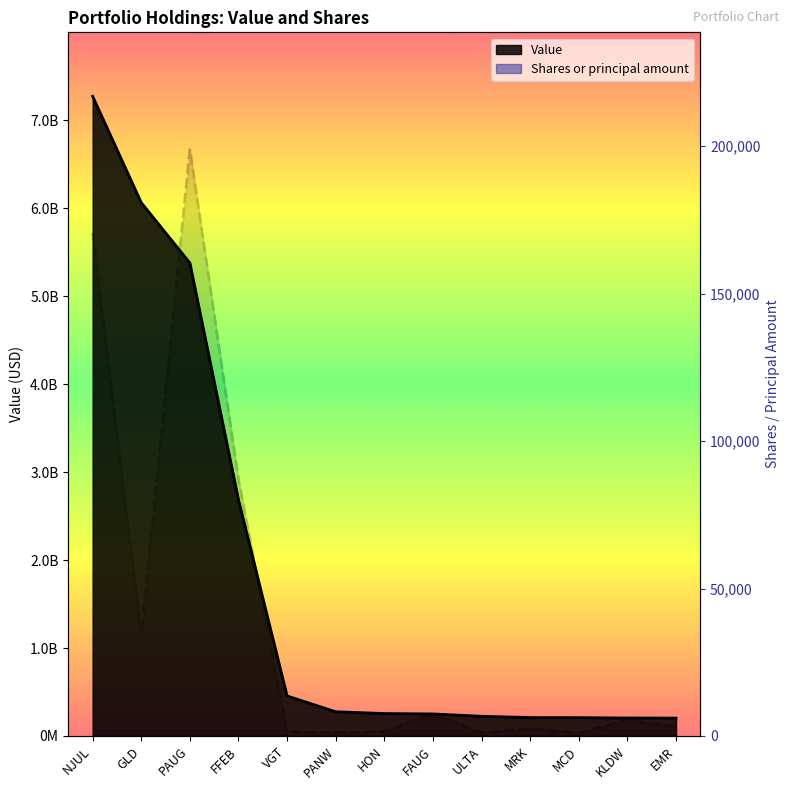

What is the average value of the Shares or principal amount series?

39640